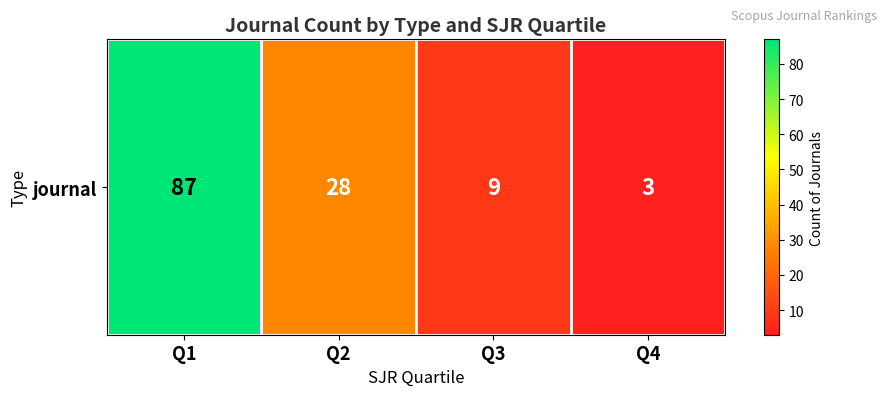

Rank the categories by value from highest to lowest.

Q1, Q2, Q3, Q4